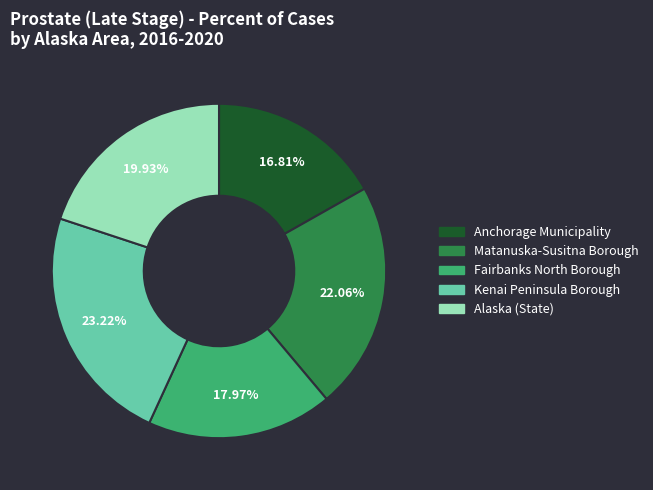

Between Fairbanks North Borough and Kenai Peninsula Borough, which is larger?

Kenai Peninsula Borough